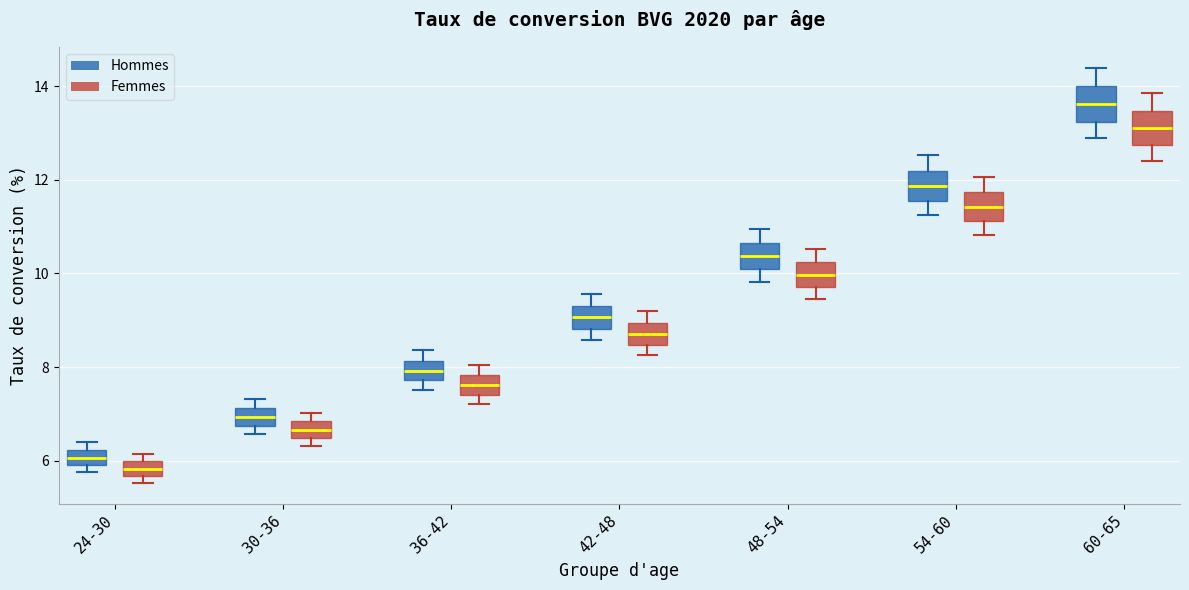

Reading left to right, transcribe this box plot: for each box, give where its median line is, the range the box spans, and where its two whiskers end, as read against the y-axis. The values are not printed on the chart, so give them approximately, as read against the axis.

24-30 (Hommes): median 6.0 (inside the box), box 6.0 to 6.2, whiskers 5.8 to 6.4
24-30 (Femmes): median 5.8, box 5.6 to 6.0, whiskers 5.6 (just below the box's lower edge) to 6.2
30-36 (Hommes): median 7.0, box 6.8 to 7.2, whiskers 6.6 to 7.4
30-36 (Femmes): median 6.6, box 6.4 to 6.8, whiskers 6.4 (just below the box's lower edge) to 7.0
36-42 (Hommes): median 8.0, box 7.8 to 8.2, whiskers 7.6 to 8.4
36-42 (Femmes): median 7.6, box 7.4 to 7.8, whiskers 7.2 to 8.0
42-48 (Hommes): median 9.0, box 8.8 to 9.4, whiskers 8.6 to 9.6
42-48 (Femmes): median 8.8, box 8.4 to 9.0, whiskers 8.2 to 9.2
48-54 (Hommes): median 10.4, box 10.0 to 10.6, whiskers 9.8 to 11.0
48-54 (Femmes): median 10.0, box 9.8 to 10.2, whiskers 9.4 to 10.6
54-60 (Hommes): median 11.8, box 11.6 to 12.2, whiskers 11.2 to 12.6
54-60 (Femmes): median 11.4, box 11.2 to 11.8, whiskers 10.8 to 12.0
60-65 (Hommes): median 13.6, box 13.2 to 14.0, whiskers 12.8 to 14.4
60-65 (Femmes): median 13.2, box 12.8 to 13.4, whiskers 12.4 to 13.8